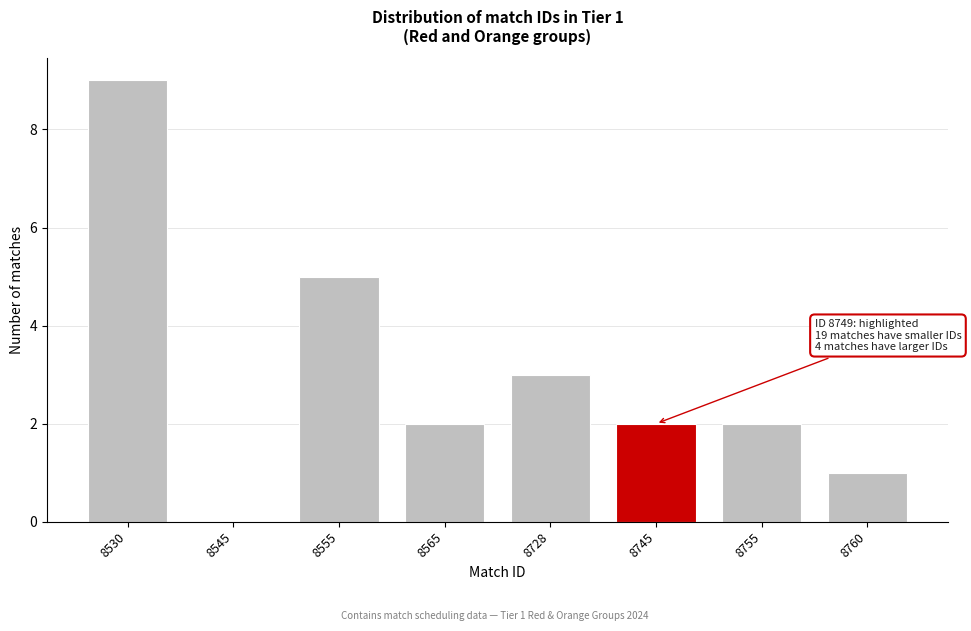

Reading left to right, what are all the values shown in this chart?

8530=9	8545=0	8555=5	8565=2	8728=3	8745=2	8755=2	8760=1